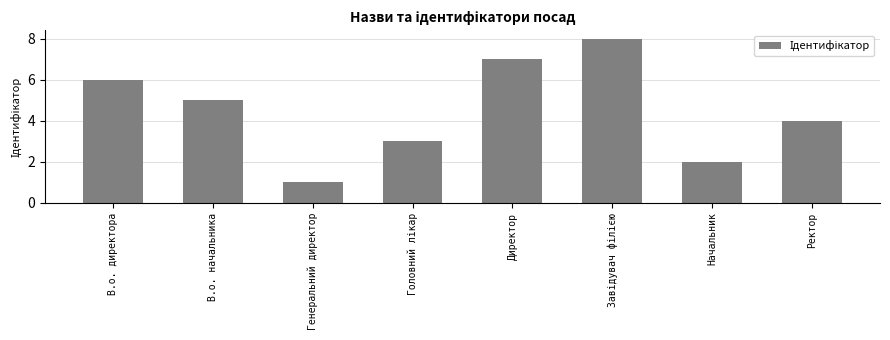

How many bars are there in total?

8